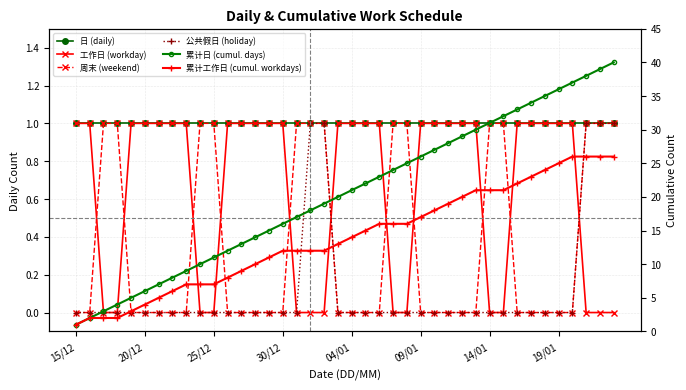

The value of 累计日 (cumul. days) at 9 is 10. True or false?

True